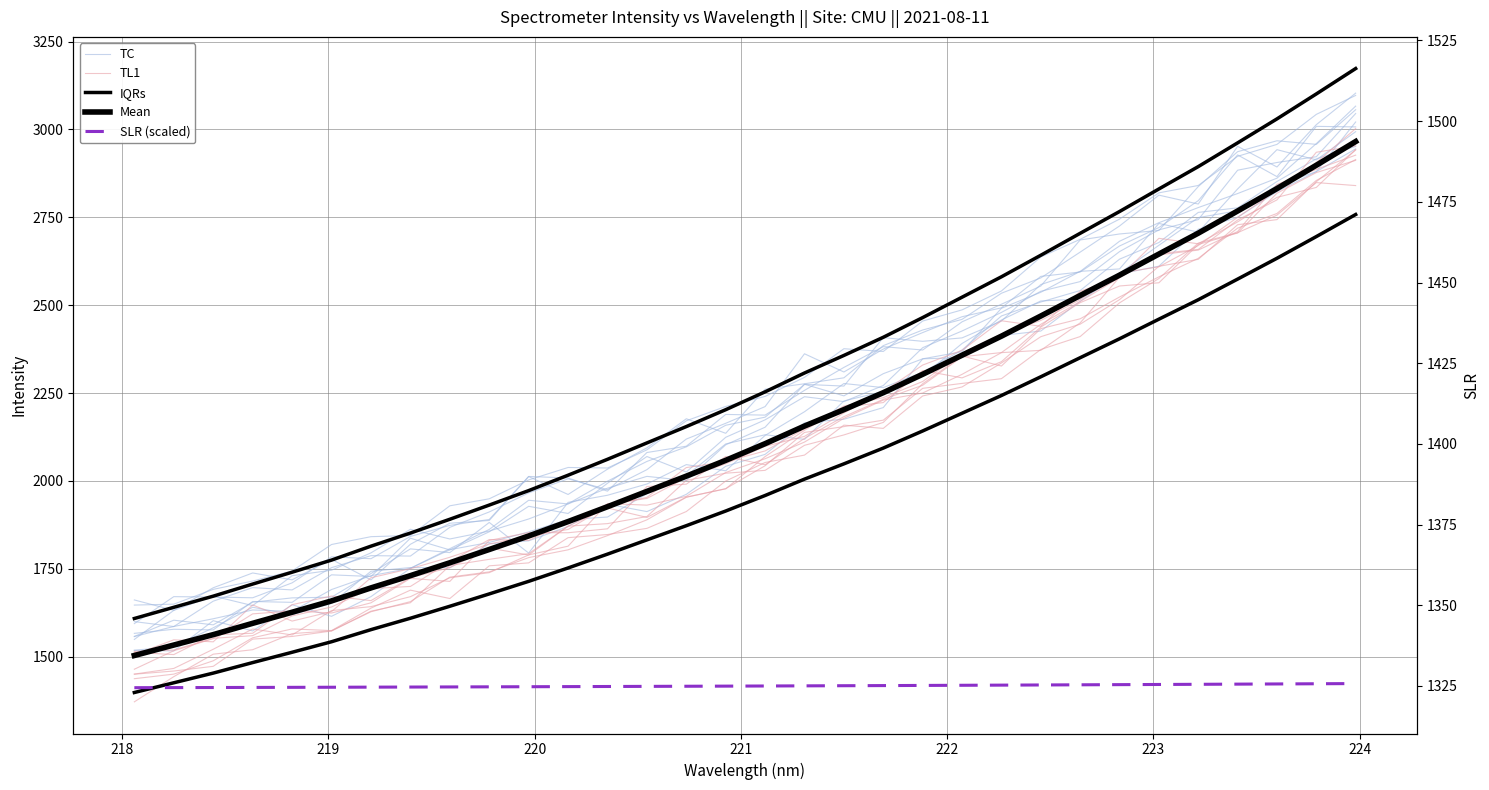

Is it true that IQRs equals 1072.5 at 31?

False